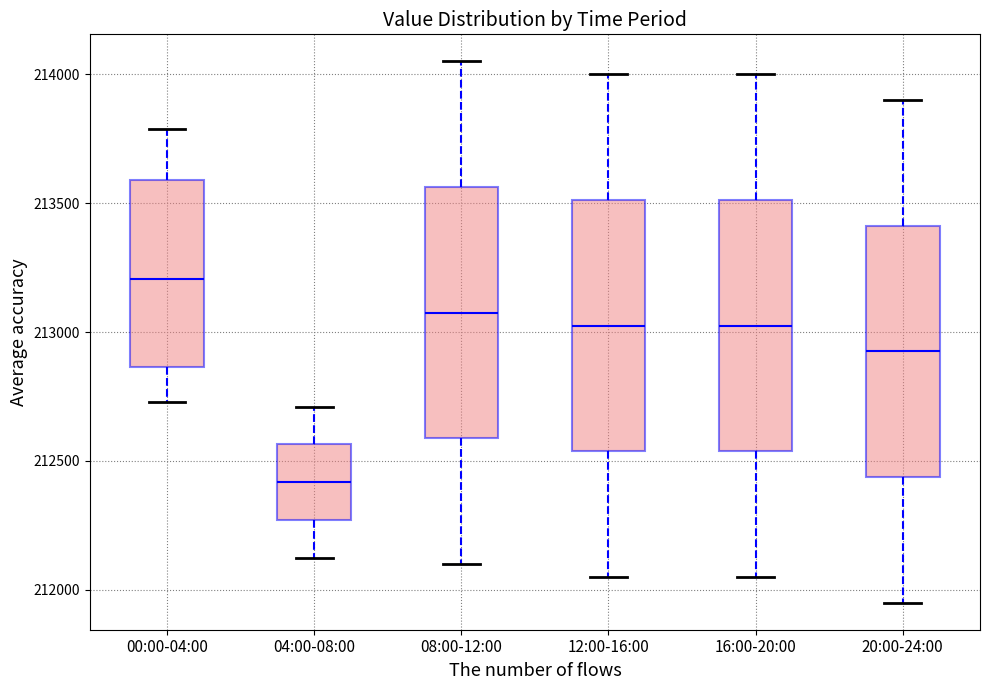

Reading left to right, transcribe this box plot: for each box, give where its median line is, the range the box spans, and where its two whiskers end, as read against the y-axis. The values are not printed on the chart, so give them approximately, as read against the axis.

00:00-04:00: median 213200, box 212850 to 213600, whiskers 212750 to 213800
04:00-08:00: median 212400, box 212250 to 212550, whiskers 212150 to 212700
08:00-12:00: median 213100, box 212600 to 213550, whiskers 212100 to 214050
12:00-16:00: median 213050, box 212550 to 213500, whiskers 212050 to 214000
16:00-20:00: median 213050, box 212550 to 213500, whiskers 212050 to 214000
20:00-24:00: median 212950, box 212450 to 213400, whiskers 211950 to 213900